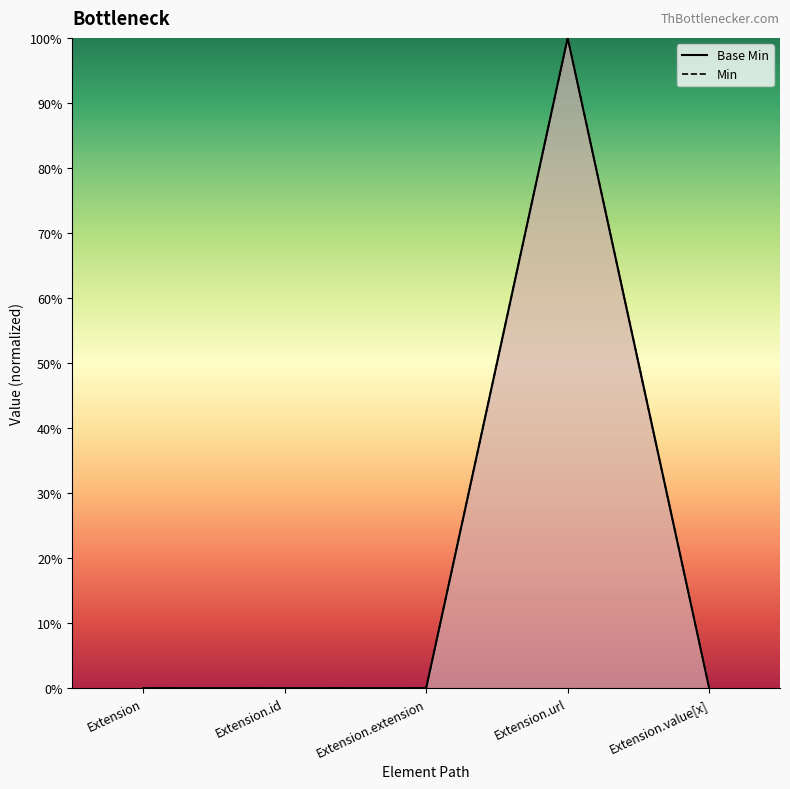

What is the difference between the maximum and minimum values in the Min series?

1